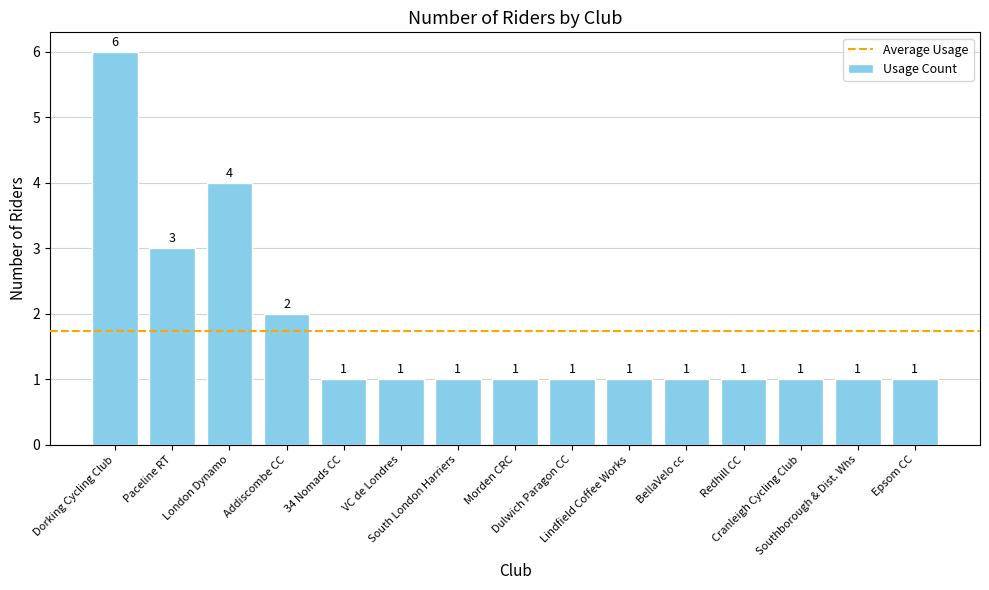

What is the maximum value shown in the chart?

6